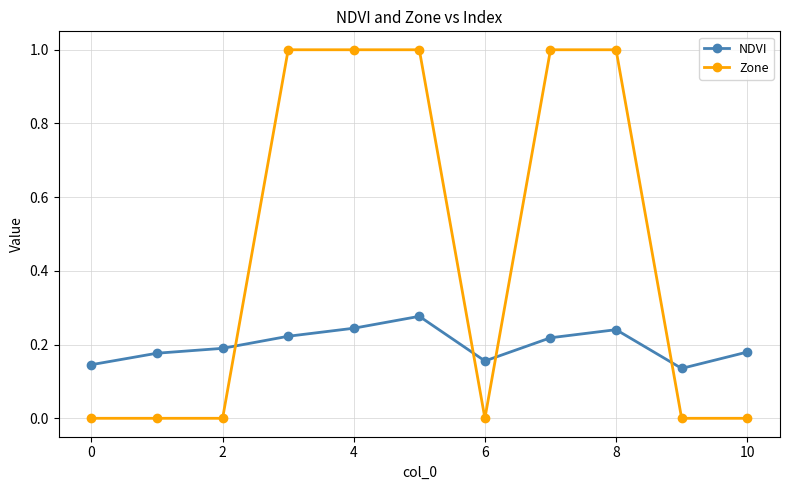

True or false: NDVI has more than 1 points higher than both neighbors.

True